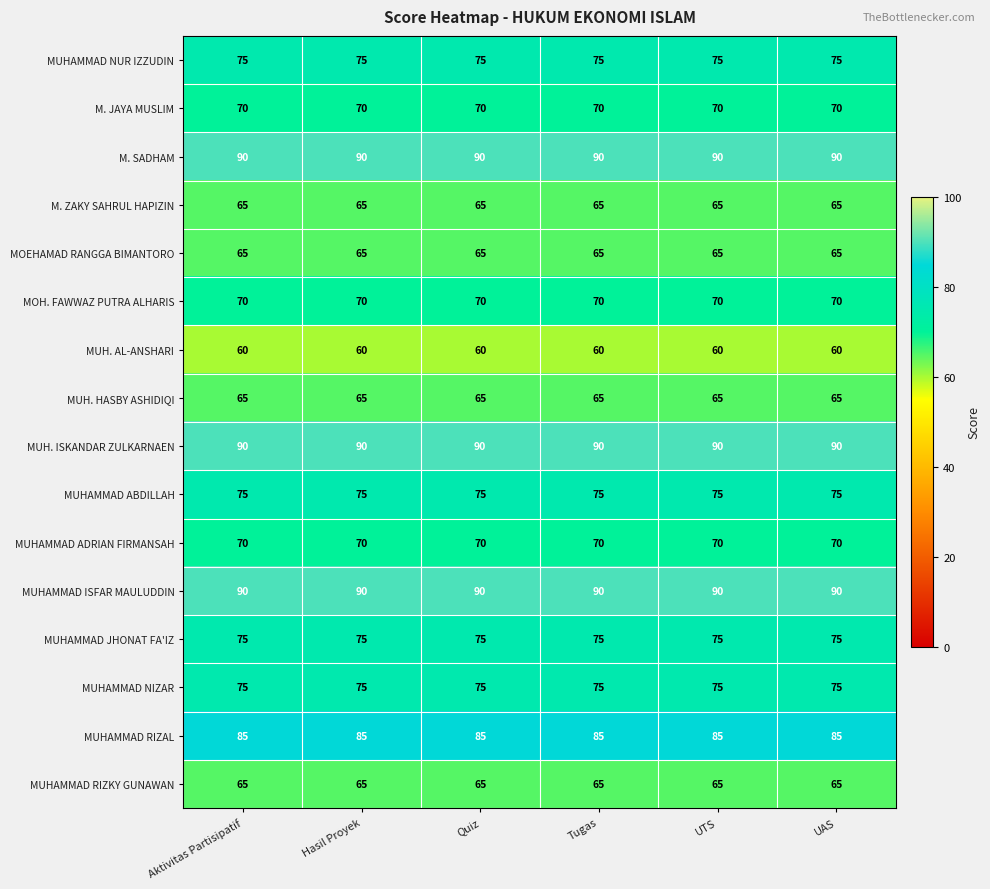

What is the spread (max minus min) of values at Aktivitas Partisipatif?

30